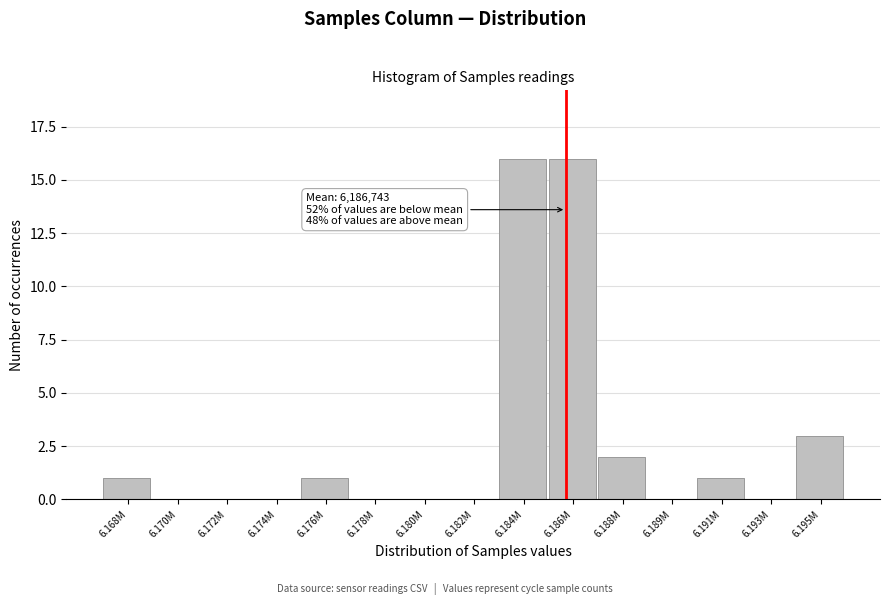

Reading left to right, transcribe all the data shown in this chart.

6.168M=1	6.170M=0	6.172M=0	6.174M=0	6.176M=1	6.178M=0	6.180M=0	6.182M=0	6.184M=16	6.186M=16	6.188M=2	6.189M=0	6.191M=1	6.193M=0	6.195M=3